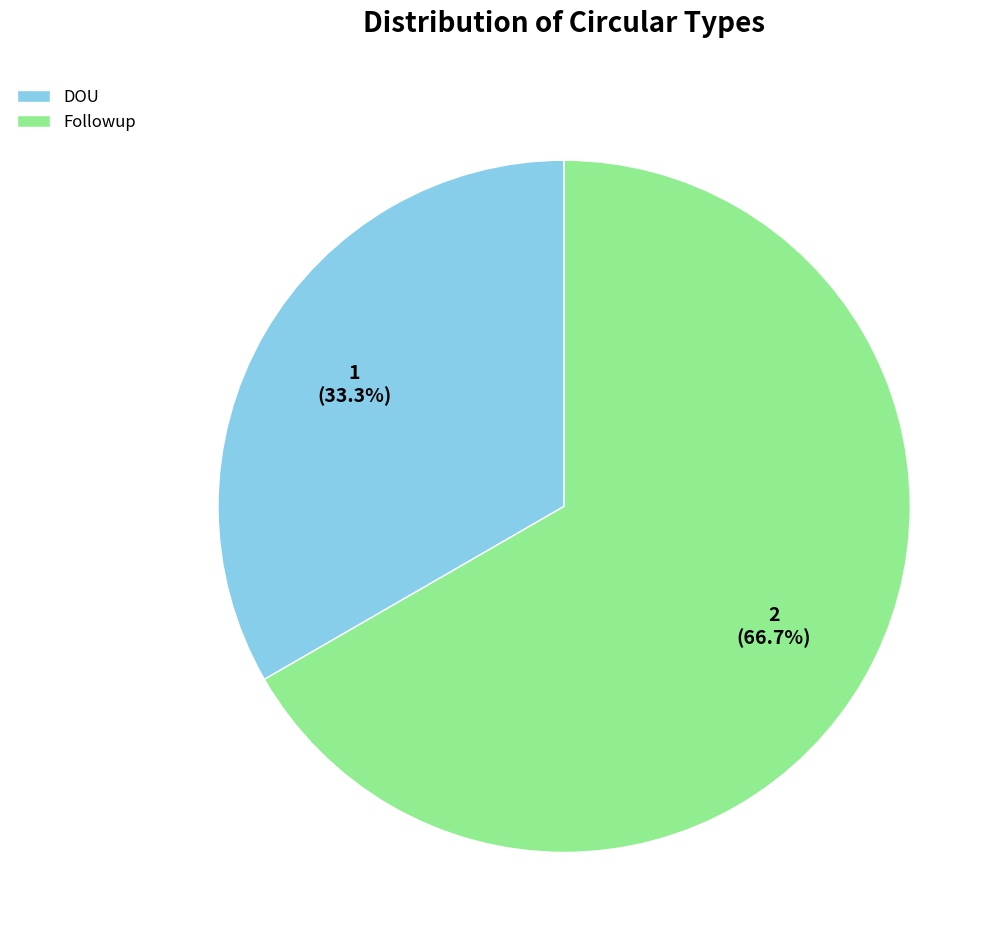

To the nearest percent, what portion does DOU represent?

33%